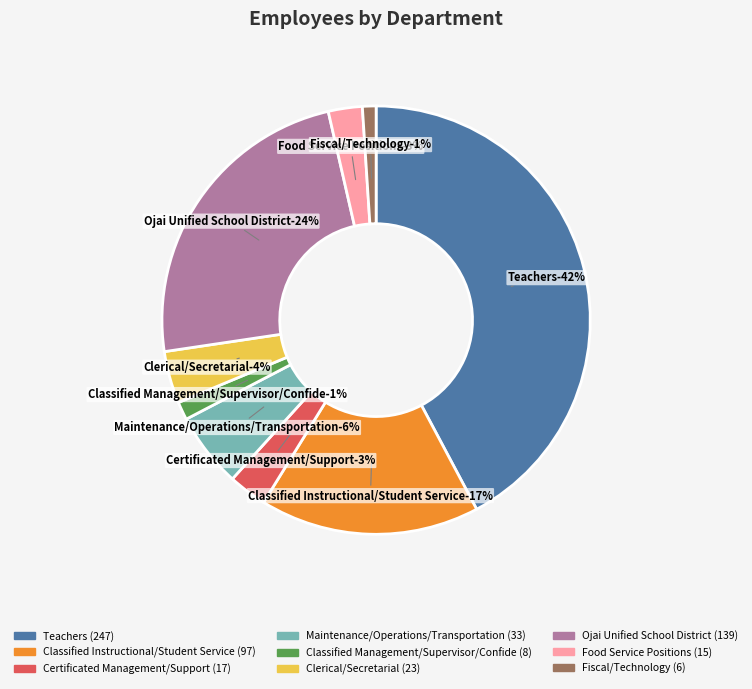

The Fiscal/Technology slice represents 6% of the pie. True or false?

False